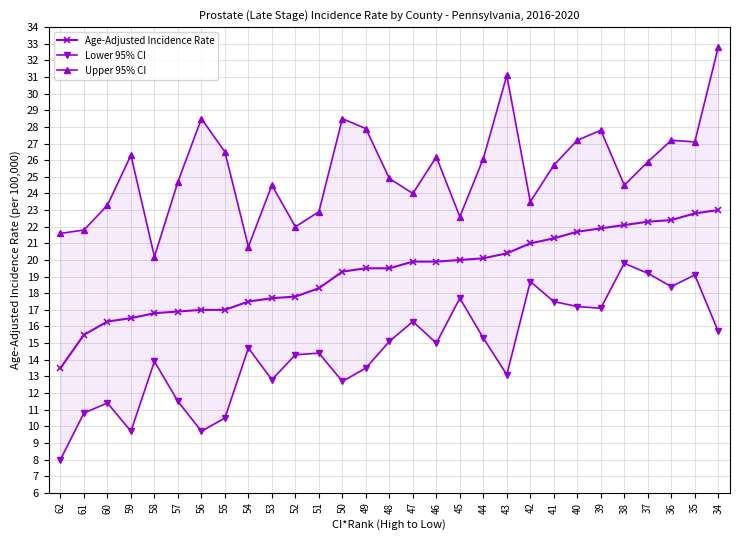

In Upper 95% CI, how many points are lower than both neighbors (excluding endpoints)?

8